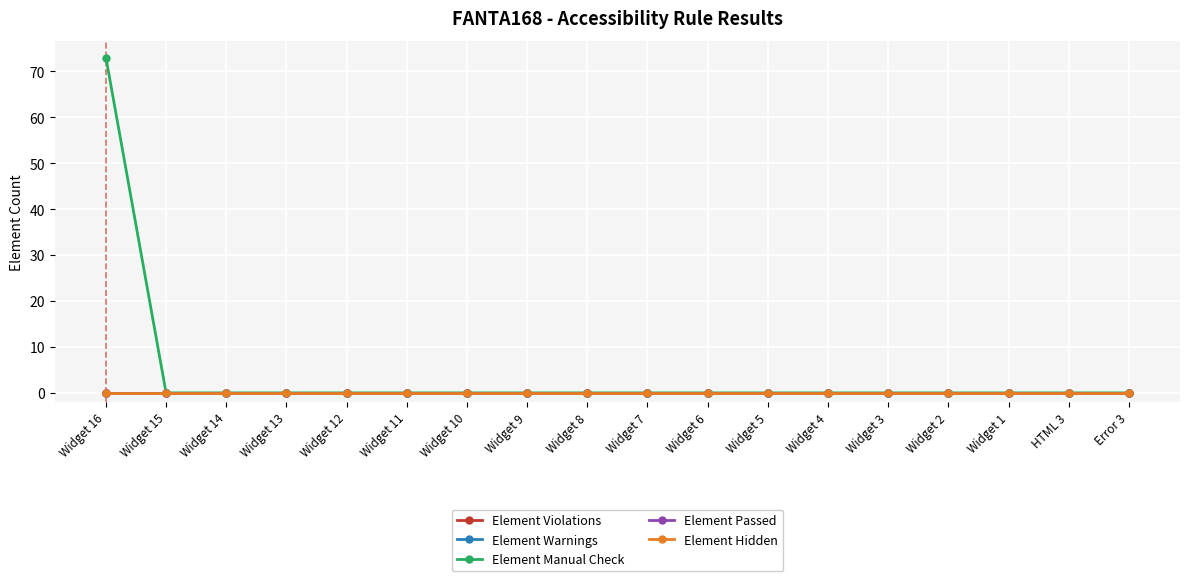

Reading left to right, list all the values displayed in this chart.

Element Violations: 0	0	0	0	0	0	0	0	0	0	0	0	0	0	0	0	0	0
Element Warnings: 0	0	0	0	0	0	0	0	0	0	0	0	0	0	0	0	0	0
Element Manual Check: 73	0	0	0	0	0	0	0	0	0	0	0	0	0	0	0	0	0
Element Passed: 0	0	0	0	0	0	0	0	0	0	0	0	0	0	0	0	0	0
Element Hidden: 0	0	0	0	0	0	0	0	0	0	0	0	0	0	0	0	0	0